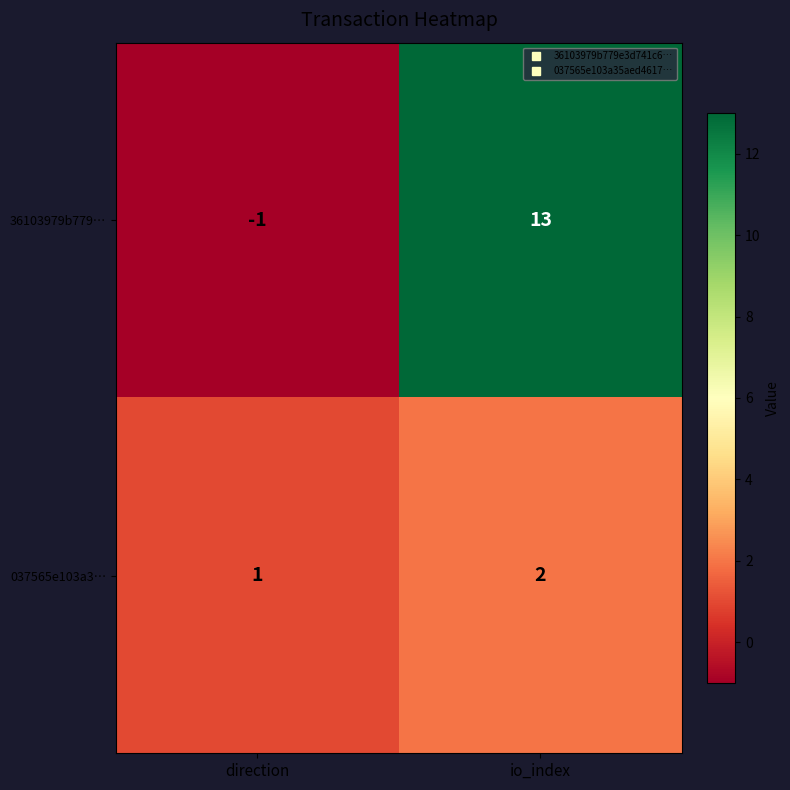

Which category has the lowest value in the 36103979b779… series?

direction